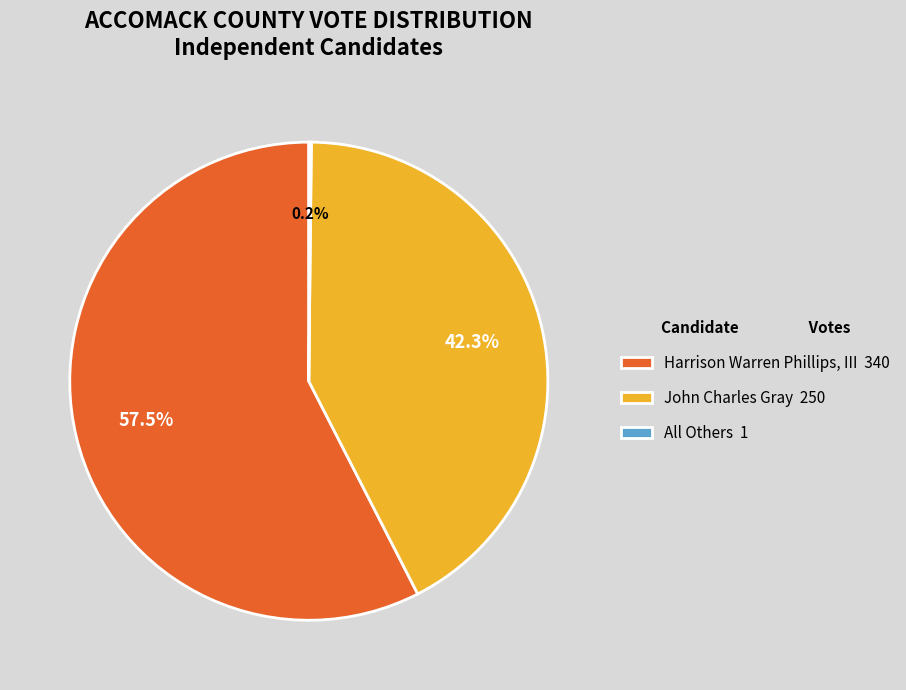

Approximately how many times larger is the value at John Charles Gray 250 compared to Harrison Warren Phillips, III 340?

0.7